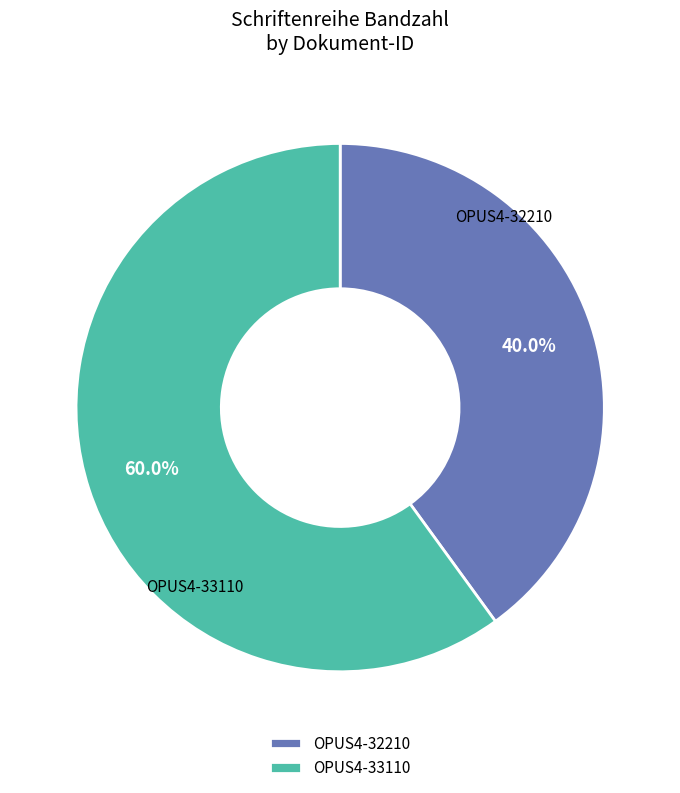

Approximately how many times larger is the value at OPUS4-33110 compared to OPUS4-32210?

1.5